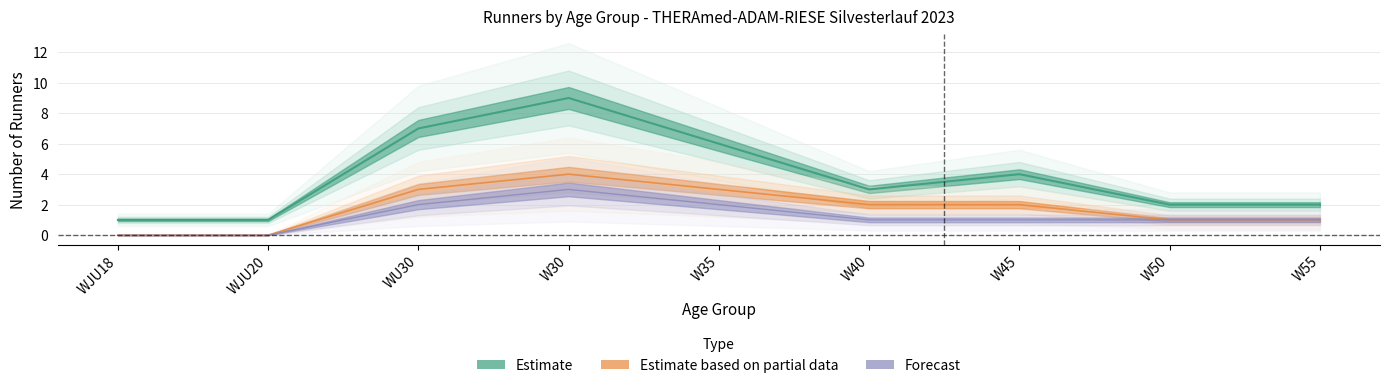

How many lines are shown in the chart?

3